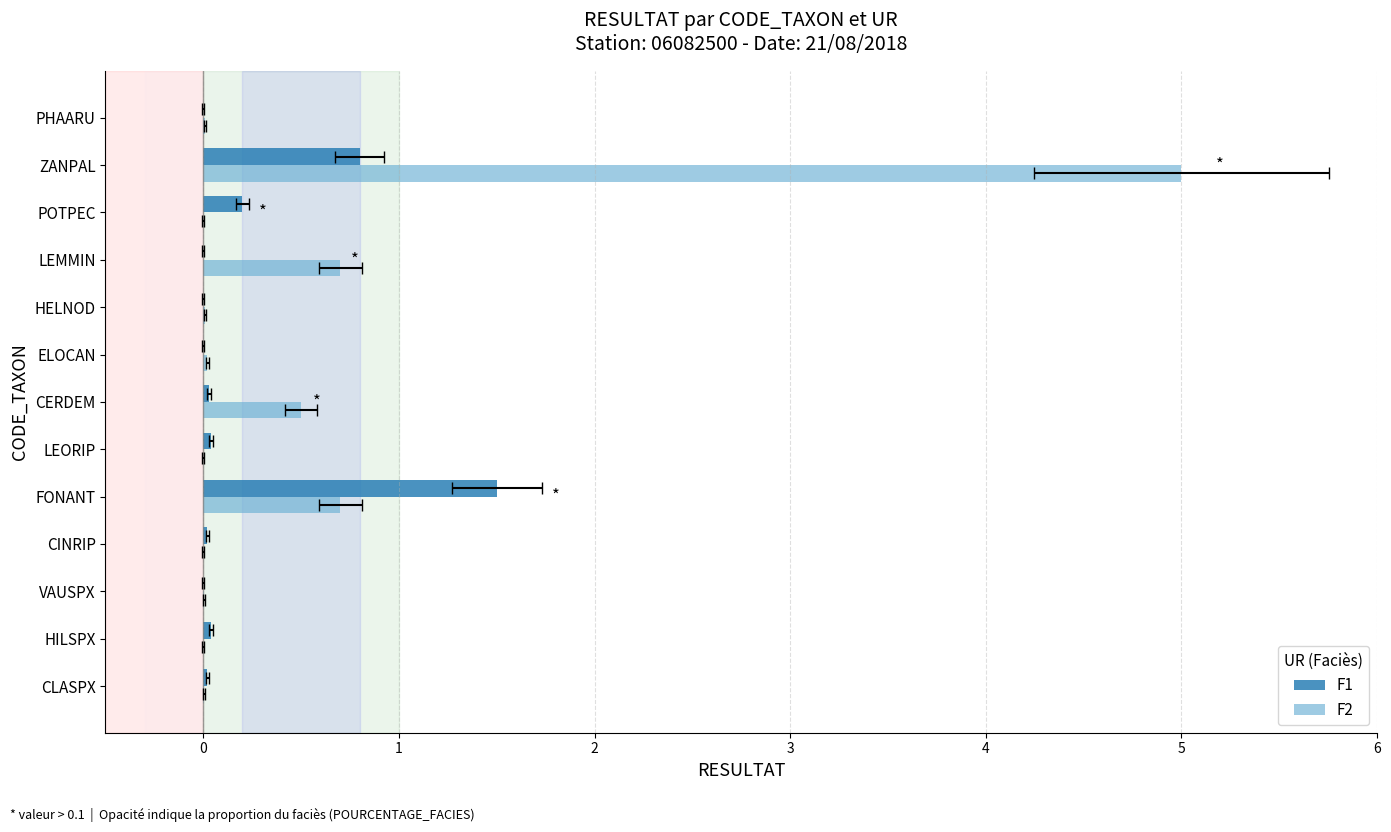

Reading left to right, extract all data points from this chart.

F1: 0.0	0.0	0.0	0.0	1.5	0.0	0.0	0.0	0.0	0.0	0.2	0.8	0.0
F2: 0.0	0.0	0.0	0.0	0.7	0.0	0.5	0.0	0.0	0.7	0.0	5.0	0.0